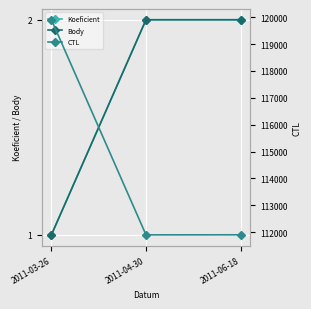

The value of Koeficient at 2011-04-30 is 1. True or false?

False